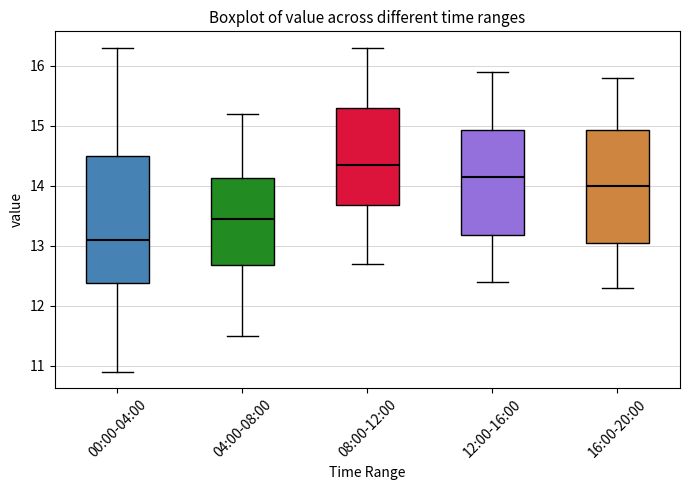

Reading left to right, transcribe this box plot: for each box, give where its median line is, the range the box spans, and where its two whiskers end, as read against the y-axis. The values are not printed on the chart, so give them approximately, as read against the axis.

00:00-04:00: median 13.1, box 12.4 to 14.5, whiskers 10.9 to 16.3
04:00-08:00: median 13.5, box 12.7 to 14.1, whiskers 11.5 to 15.2
08:00-12:00: median 14.4, box 13.7 to 15.3, whiskers 12.7 to 16.3
12:00-16:00: median 14.2, box 13.2 to 14.9, whiskers 12.4 to 15.9
16:00-20:00: median 14.0, box 13.1 to 14.9, whiskers 12.3 to 15.8